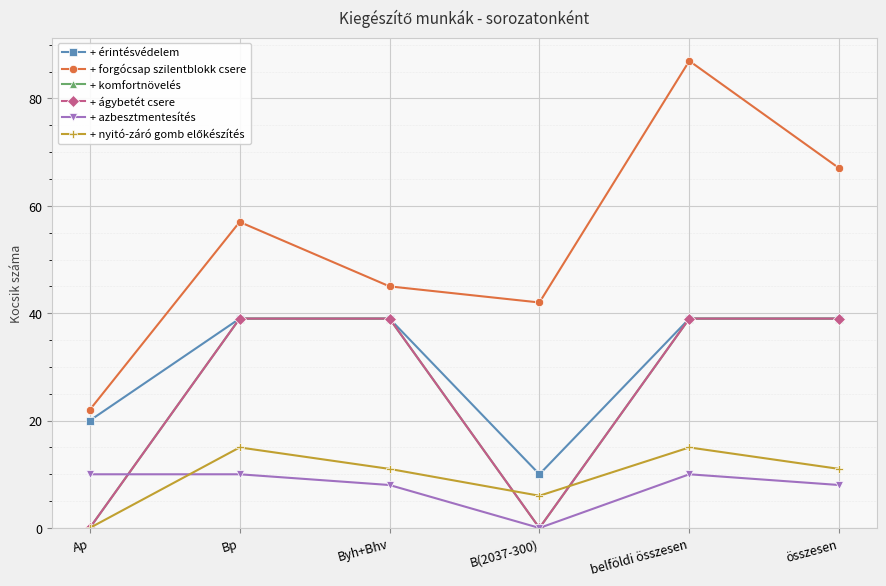

Does the chart have visible grid lines?

Yes